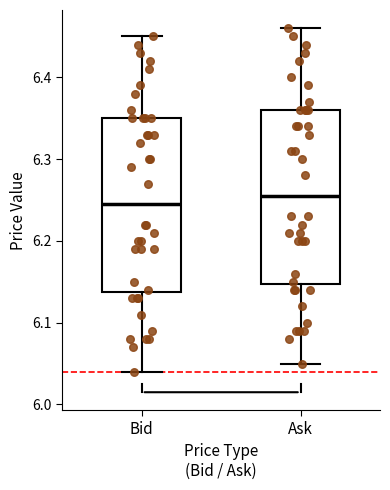

Which box's median line is the highest?

Ask